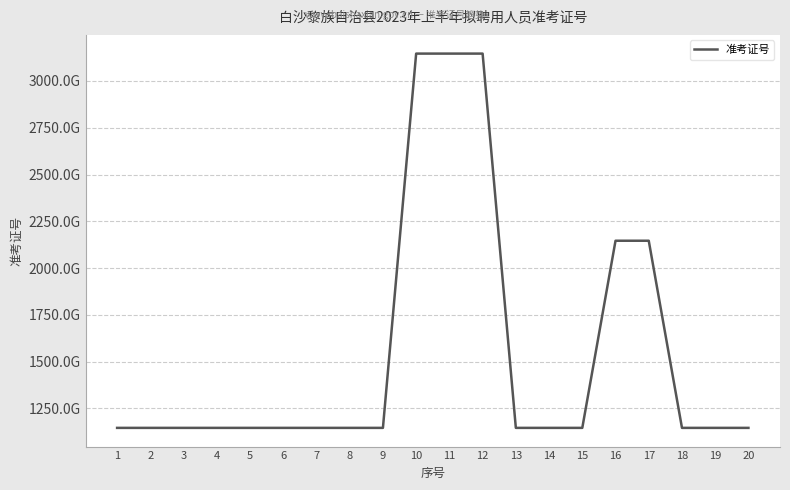

Rank the categories by value from lowest to highest.

9, 20, 1, 19, 2, 18, 5, 4, 3, 6, 14, 15, 7, 8, 13, 16, 17, 11, 12, 10